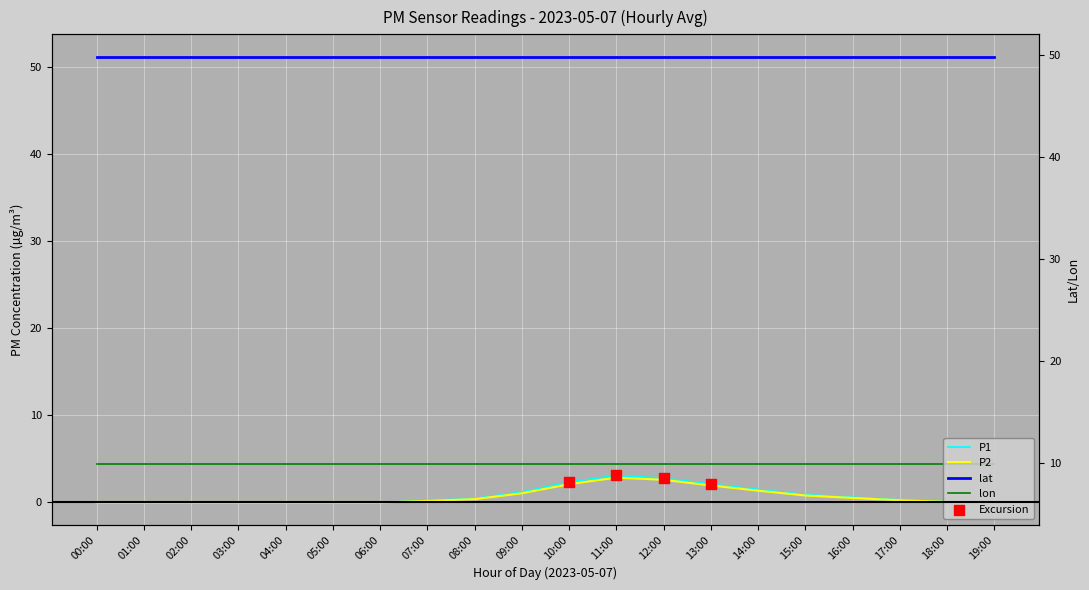

At how many categories does at least one series exceed 2?

4